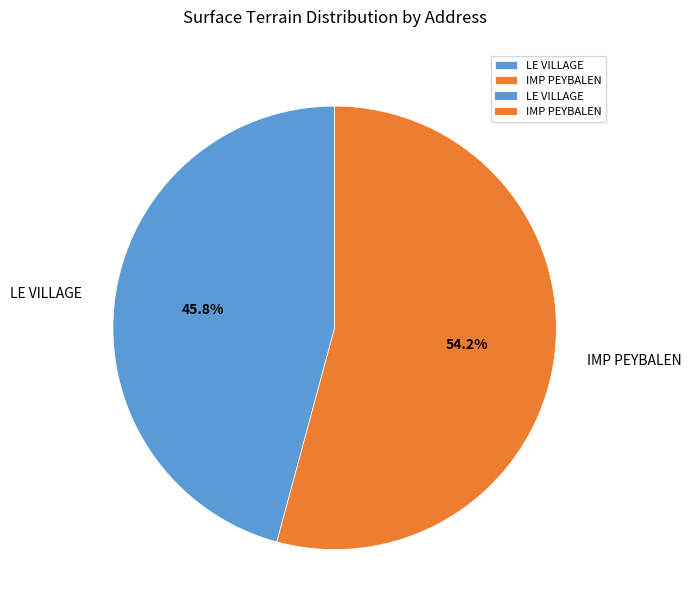

To the nearest percent, what percentage of the pie is IMP PEYBALEN?

54%